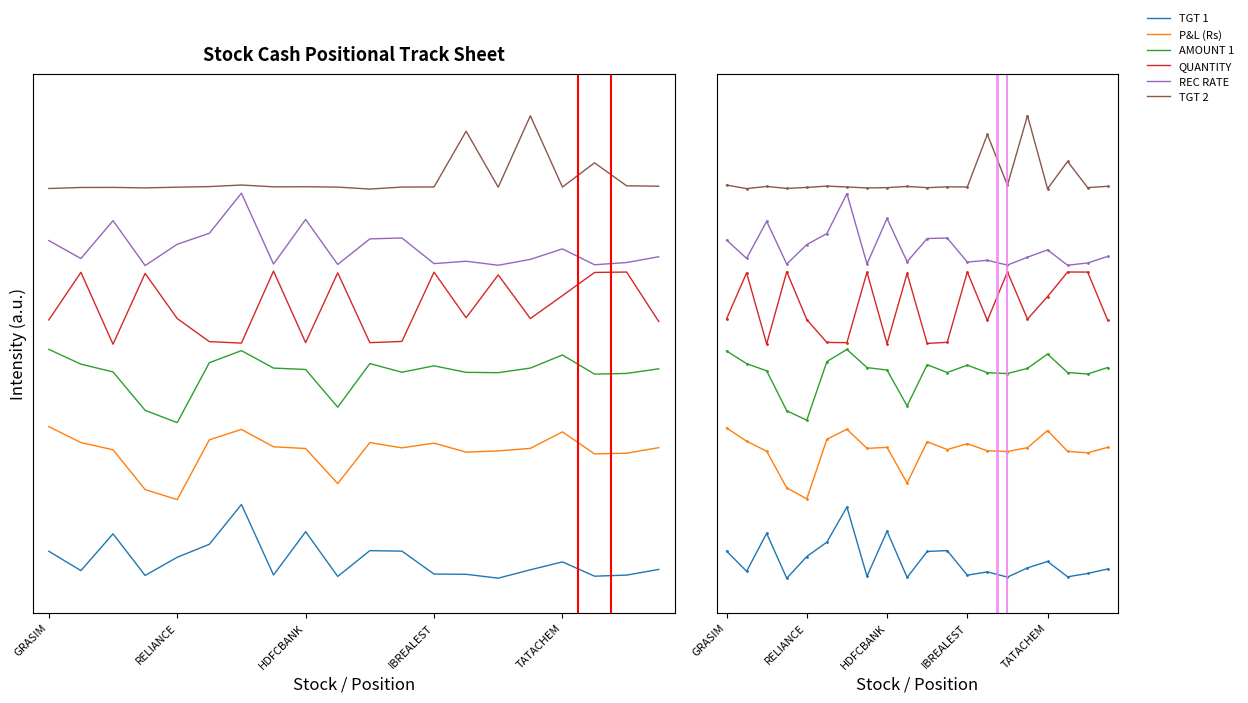

Which category has the highest value in the TGT 2 series?

15